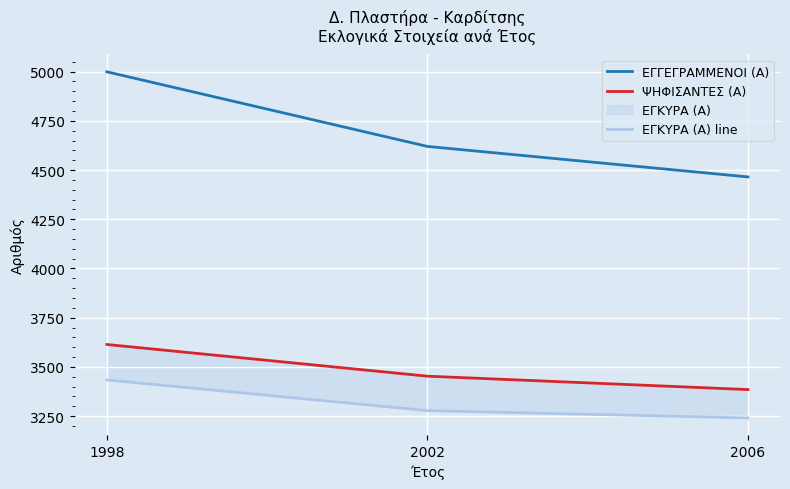

Reading left to right, list all the values displayed in this chart.

ΕΓΓΕΓΡΑΜΜΕΝΟΙ (Α): 1998=4999	2002=4620	2006=4465
ΨΗΦΙΣΑΝΤΕΣ (Α): 1998=3614	2002=3453	2006=3385
ΕΓΚΥΡΑ (Α) line: 1998=3434	2002=3278	2006=3241